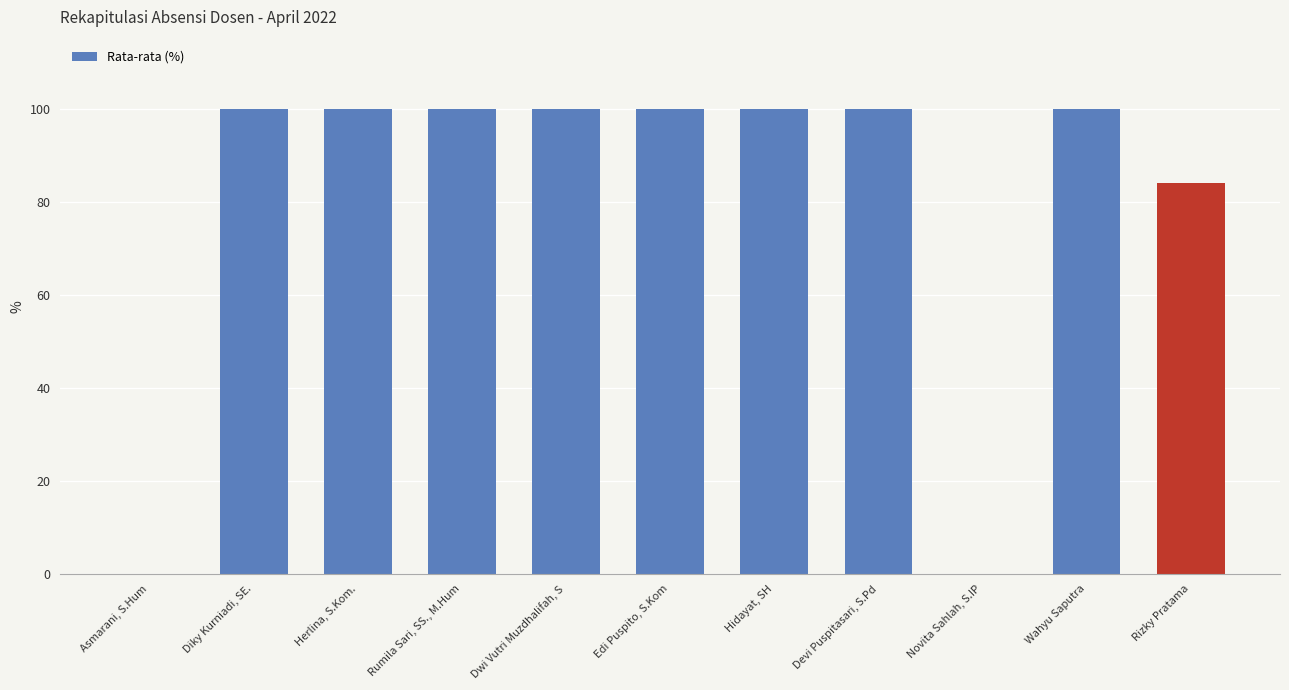

At which label is the value closest to 50?

Rizky Pratama